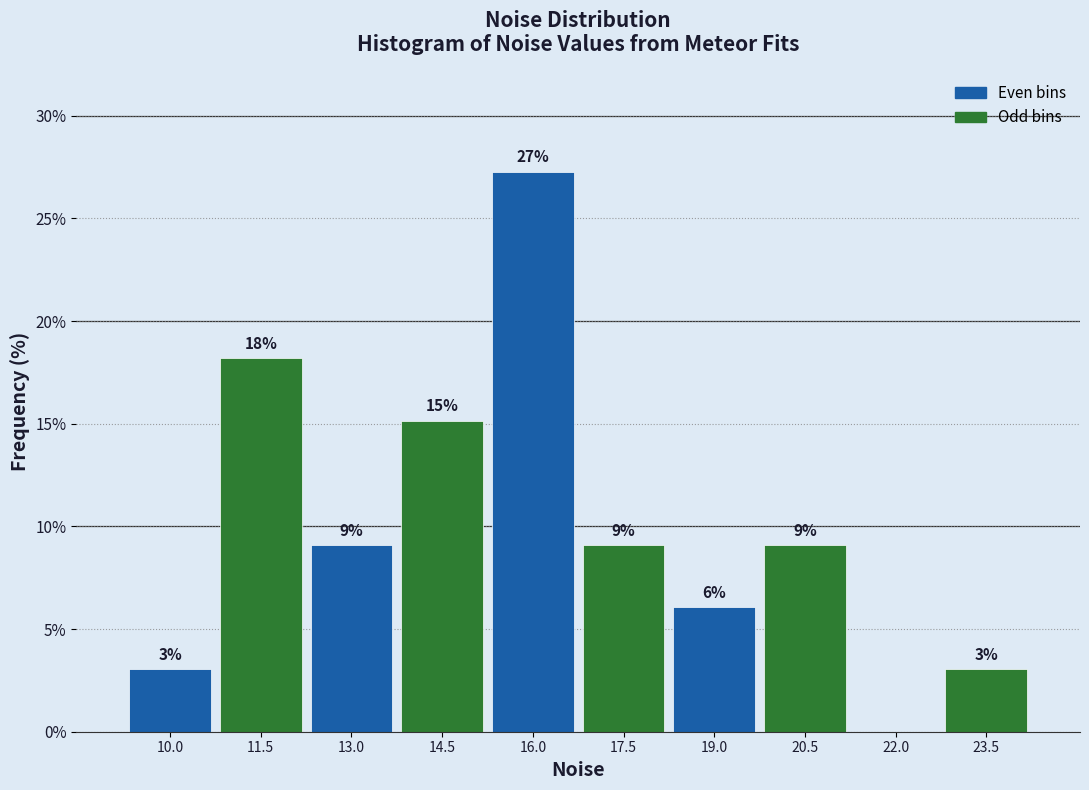

Are the bars horizontal?

No